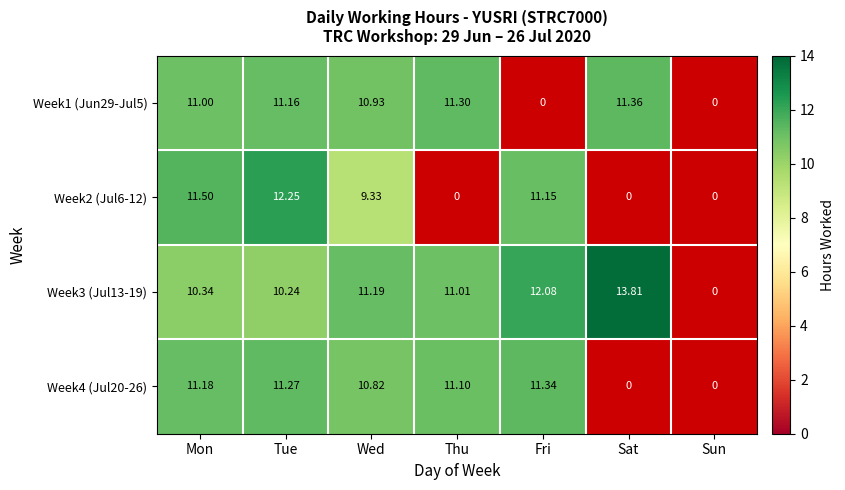

At which label does Week3 (Jul13-19) reach its peak?

Sat